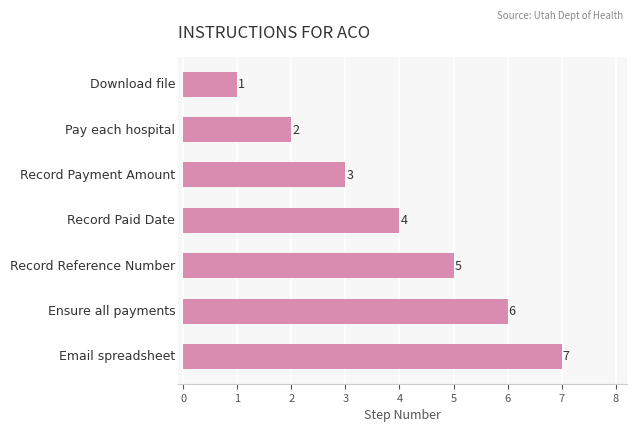

What is the greatest value displayed?

7